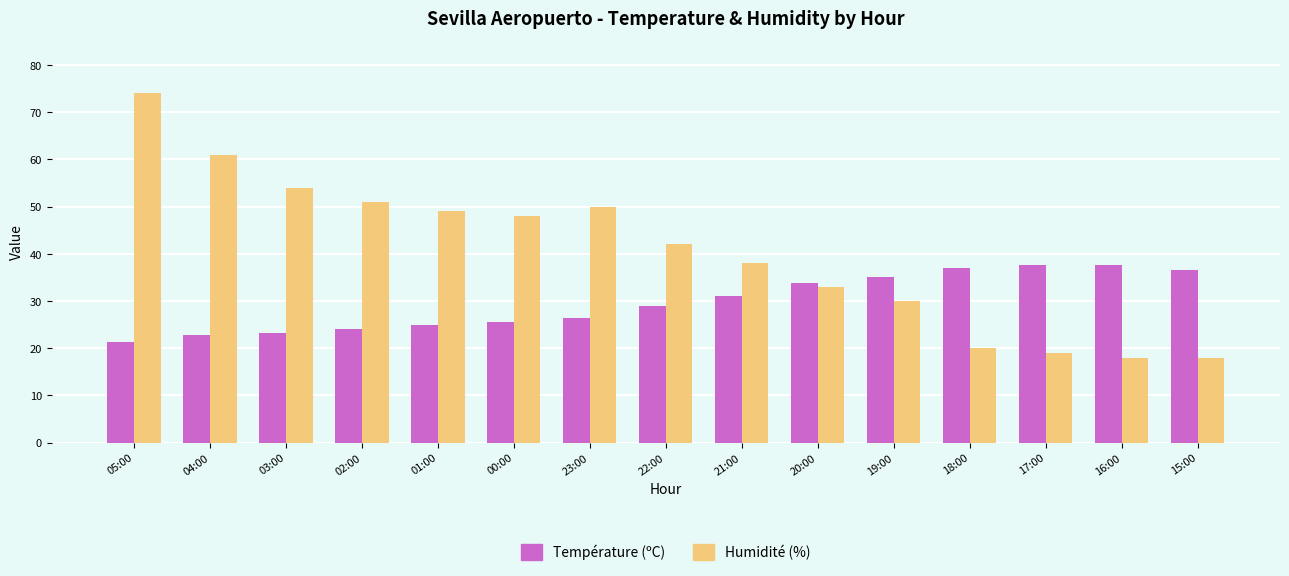

The Humidité (%) series shows 48.0 at 00:00. True or false?

True